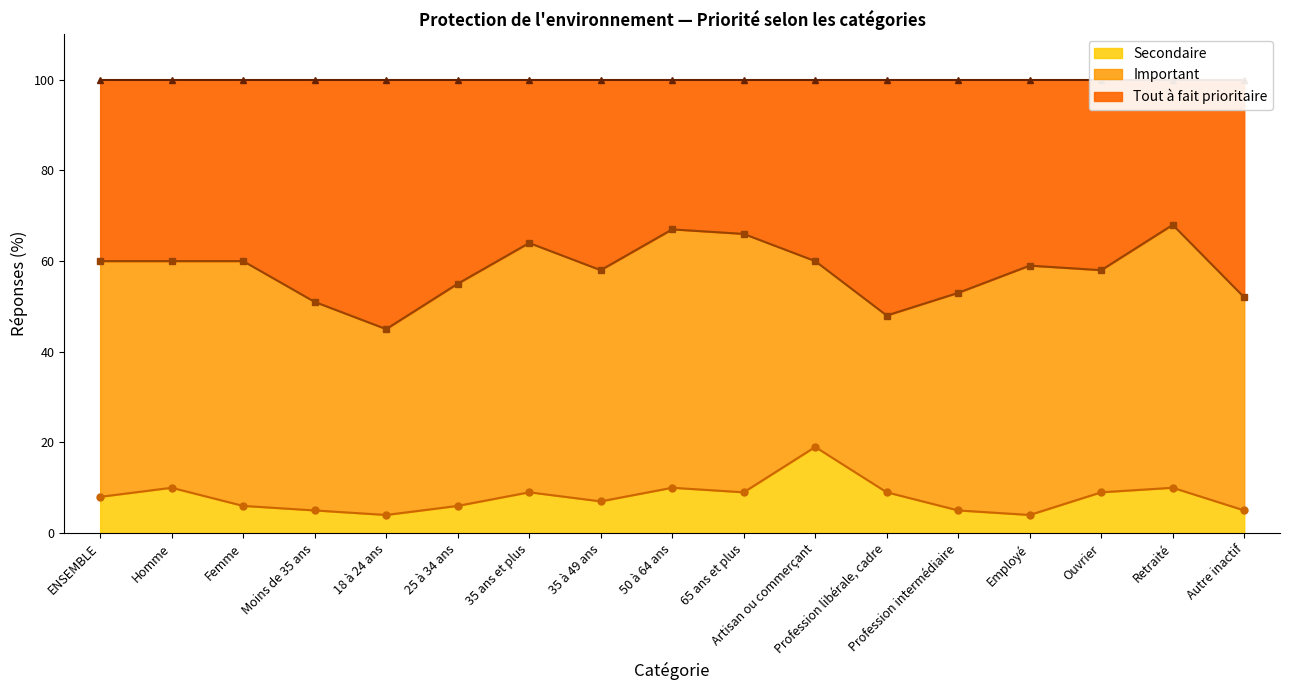

What is the label of the 8th point from the left?

35 à 49 ans